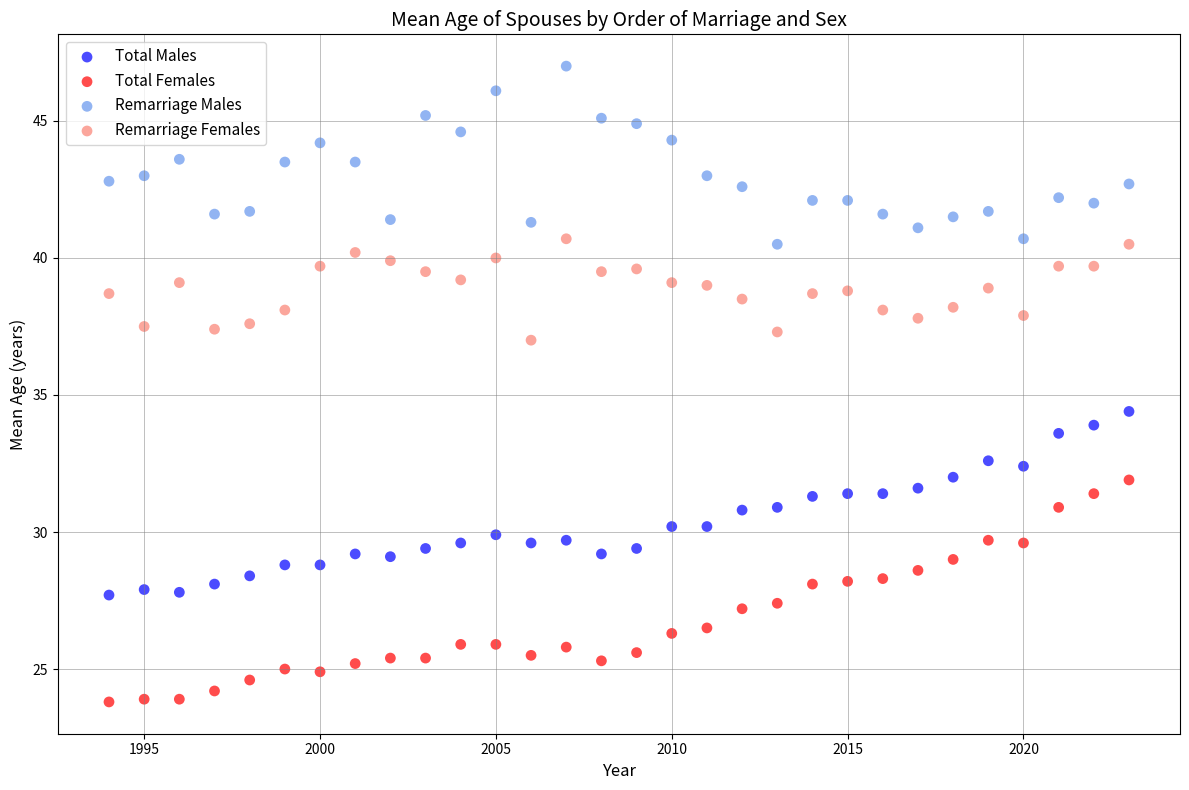

Across all data points, what is the range of X values (max minus min)?

29.0